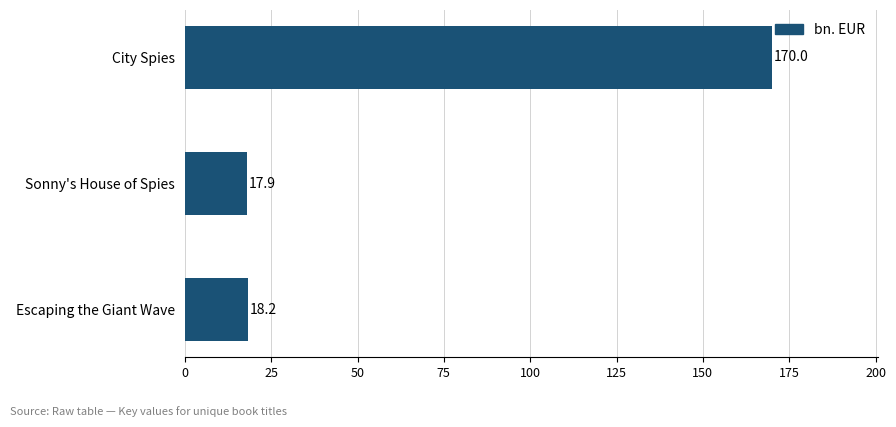

How many data points are above 18?

2